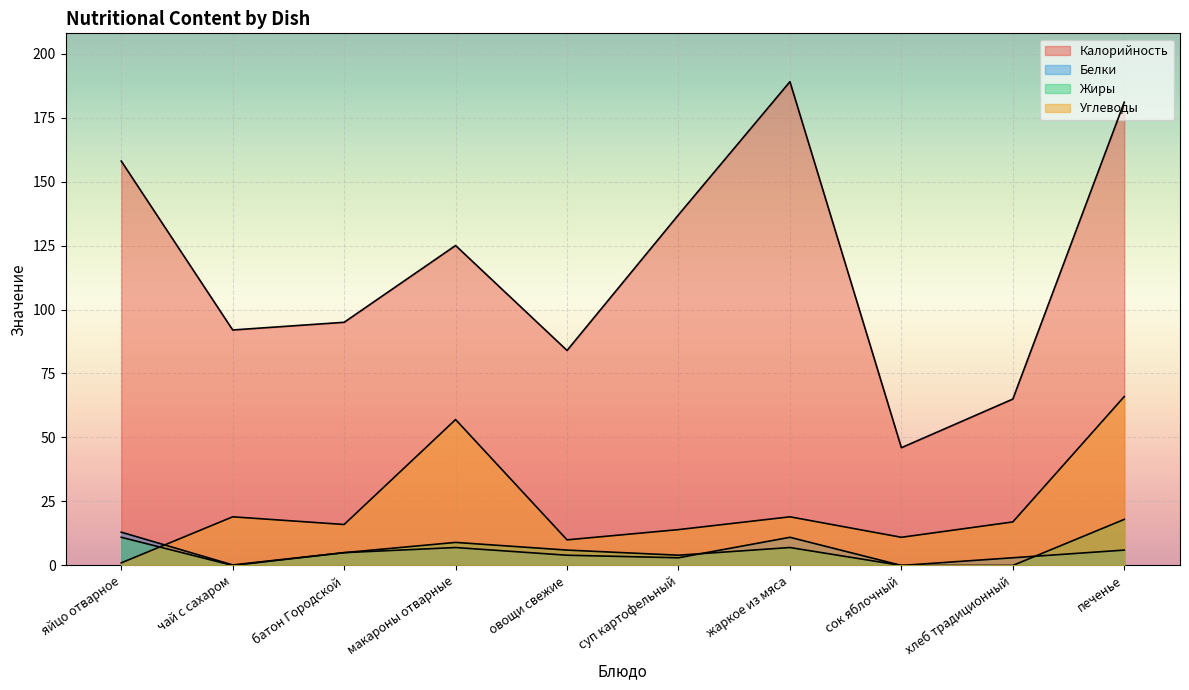

At which label does Калорийность first exceed 125?

яйцо отварное